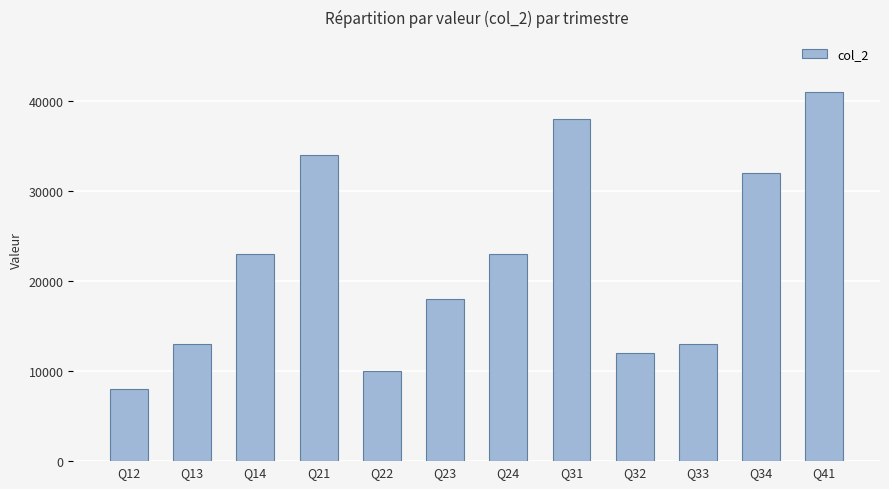

What is the difference between the values at Q23 and Q41?

23000